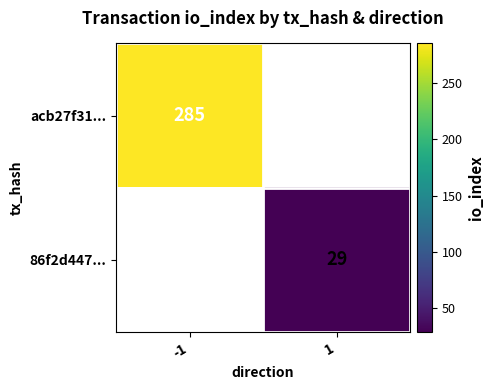

Is it true that 86f2d447... equals 50 at 1?

False